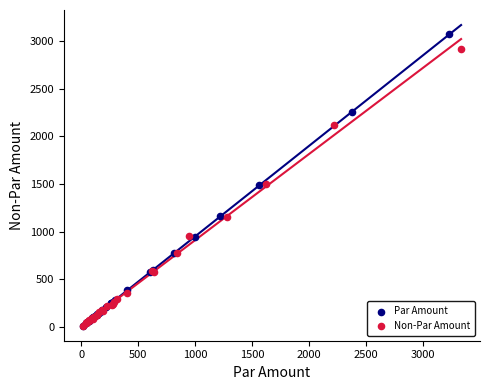

Which series has the largest Y range (max minus min)?

Par Amount